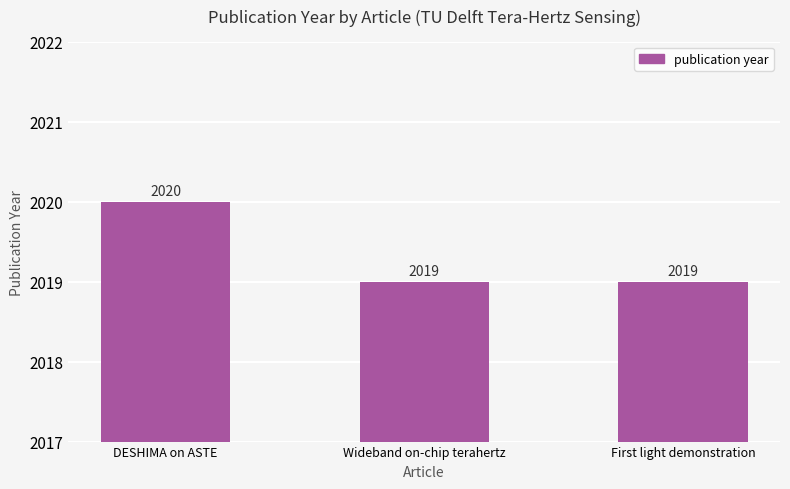

What is the change in value from DESHIMA on ASTE to Wideband on-chip terahertz?

-1